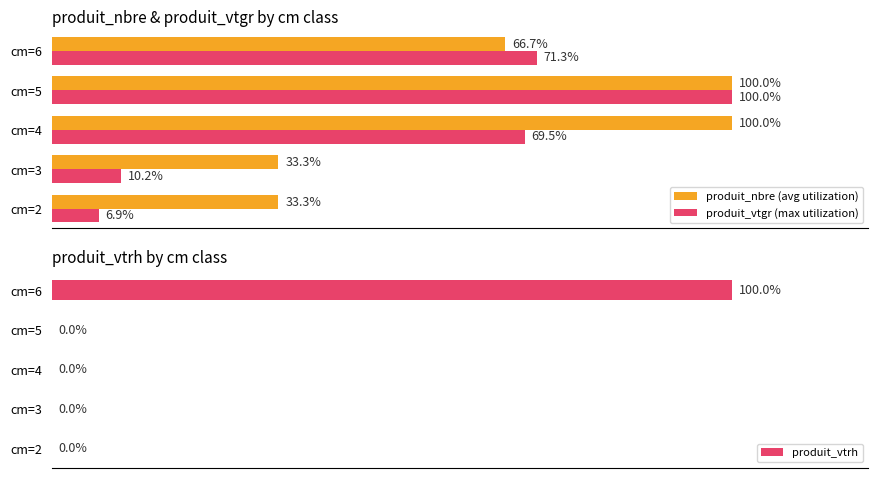

Reading left to right, extract all data points from this chart.

produit_nbre (avg utilization): 33.3	33.3	100.0	100.0	66.7
produit_vtgr (max utilization): 6.9	10.2	69.5	100.0	71.3
produit_vtrh: 0.0	0.0	0.0	0.0	100.0